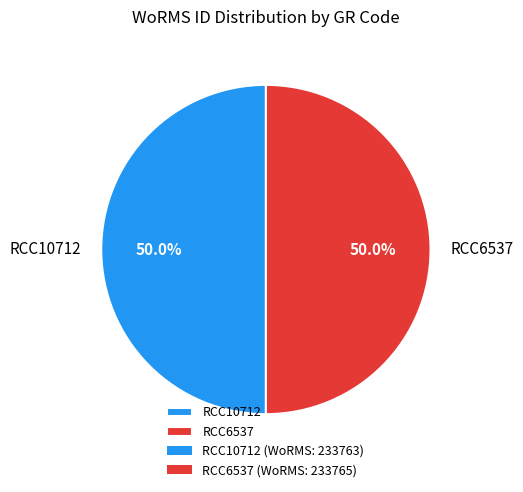

What is the ratio of the value at RCC10712 to the value at RCC6537?

1.0